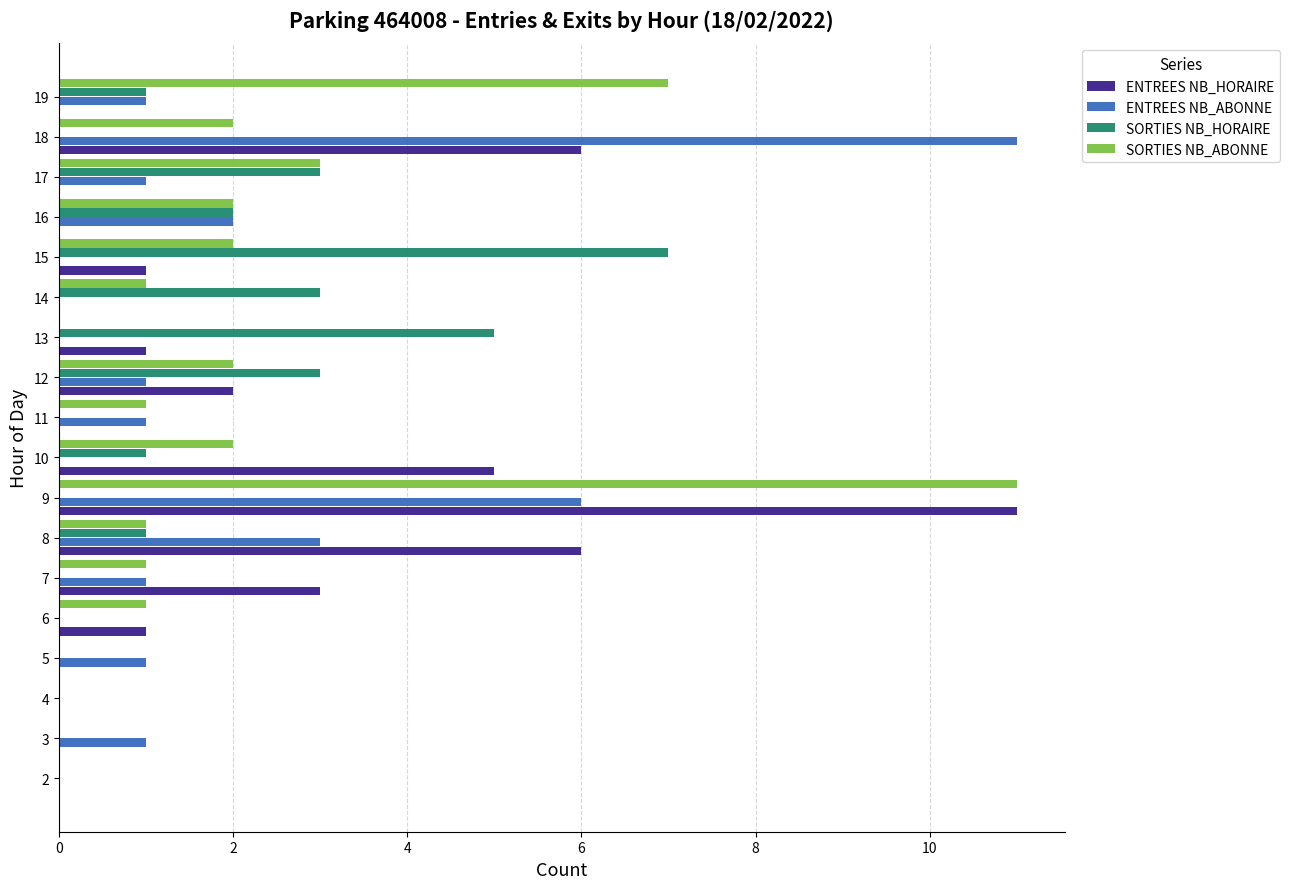

What is the total value across all series at 9?

28